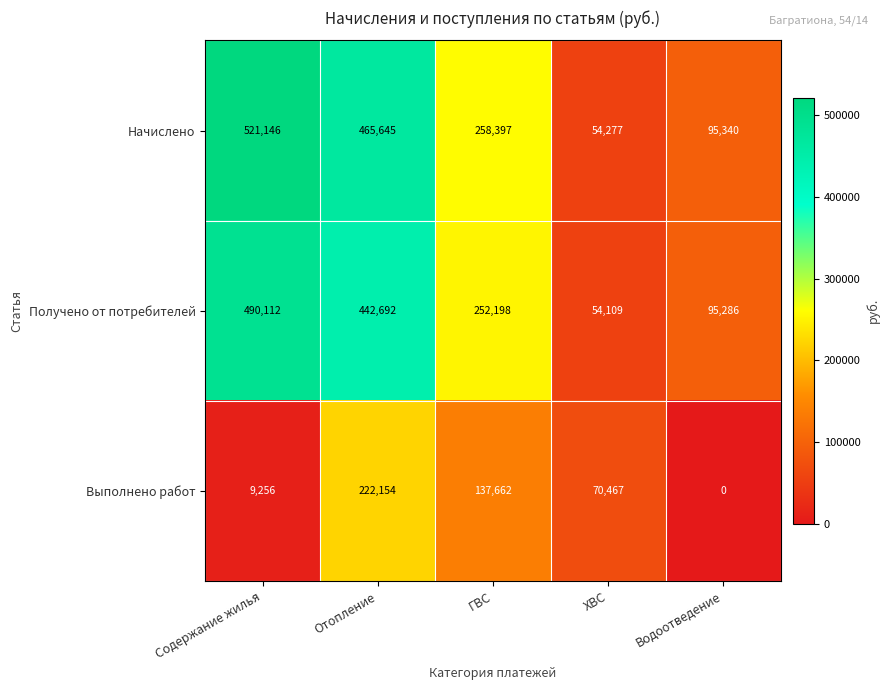

Which series has the largest range (max minus min)?

Начислено